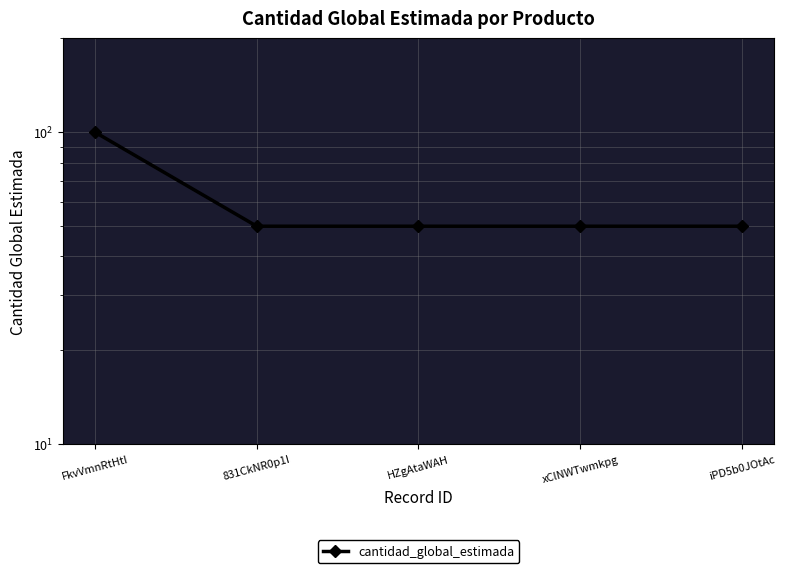

Rank the categories by value from lowest to highest.

831CkNR0p1I, HZgAtaWAH, xClNWTwmkpg, iPD5b0JOtAc, FkvVmnRtHtI